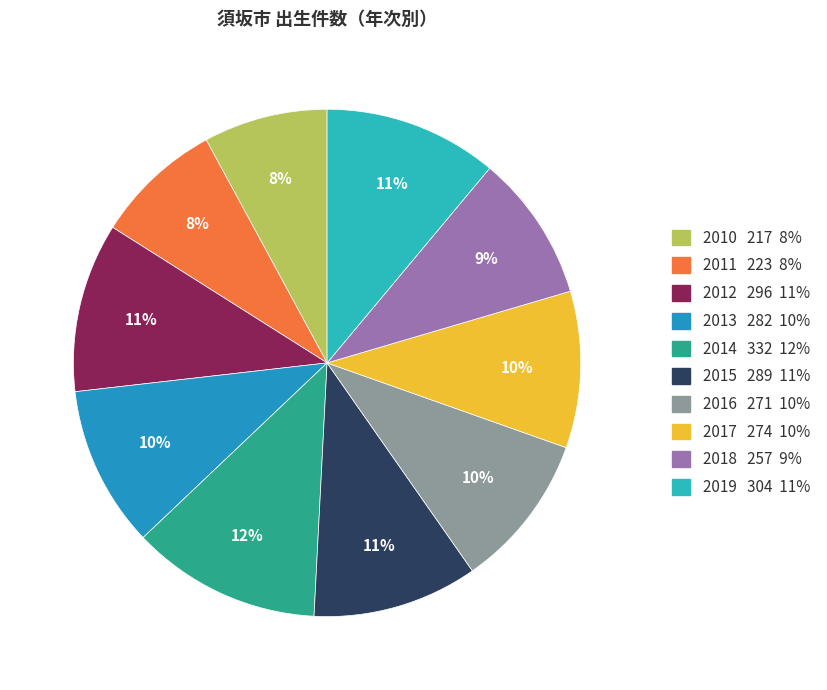

Between 2013 and 2015, which is larger?

2015